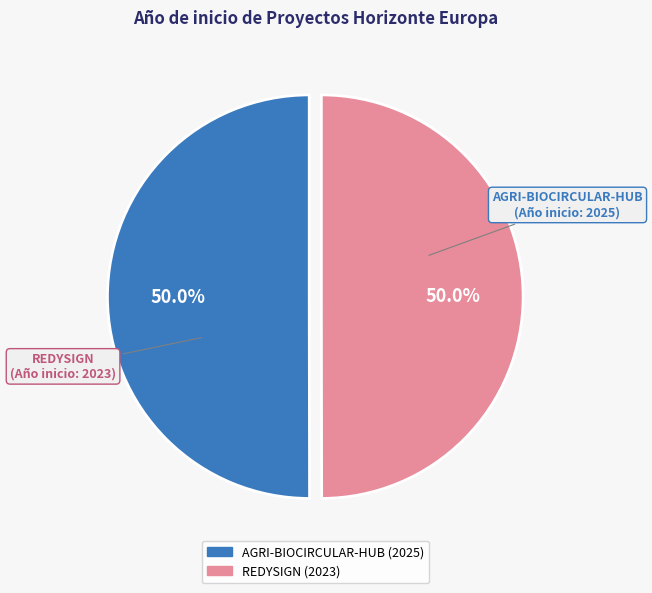

The AGRI-BIOCIRCULAR-HUB (2025) slice represents 37% of the pie. True or false?

False